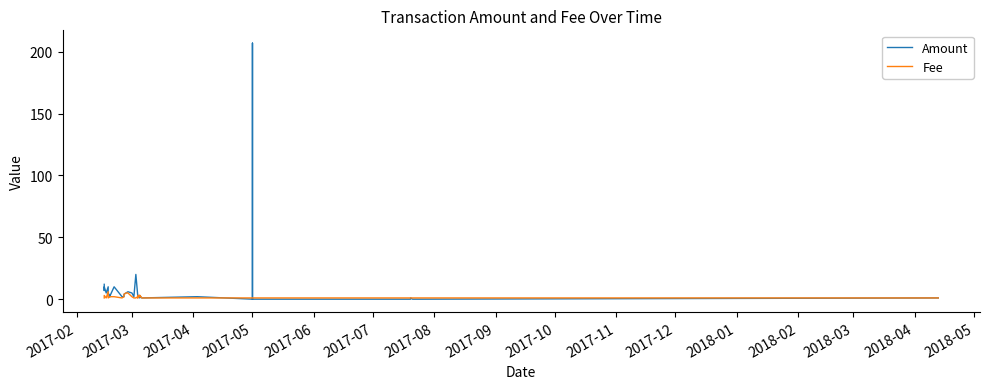

Reading left to right, what are all the values shown in this chart?

Amount: 12.0	7.0	10.0	5.0	10.0	10.0	6.0	5.0	2.0	3.0	10.0	2.0	2.0	4.0	5.0	6.0	5.0	2.0	20.0	2.0	2.0	3.0	3.0	1.0	2.0	3.0	1.0	2.0	0.0	207.0	0.0	0.0	0.0	1.0	0.0	0.0	0.0	0.0	0.0	1.0
Fee: 1.0	3.0	3.0	1.0	6.0	6.0	6.0	1.0	2.0	2.0	2.0	1.0	2.0	4.0	5.0	5.0	2.0	1.0	1.0	2.0	2.0	1.0	3.0	3.0	2.0	3.0	1.0	1.0	1.0	1.0	1.0	1.0	1.0	1.0	1.0	1.0	1.0	1.0	1.0	1.0